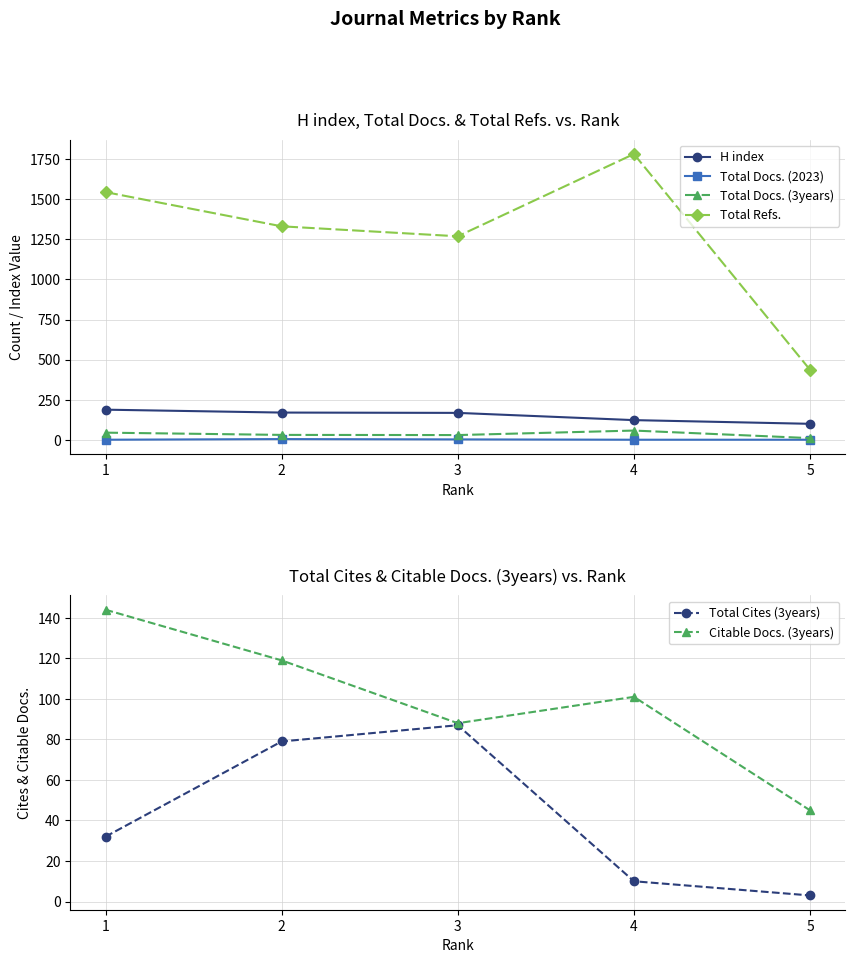

At which label does H index reach its peak?

1